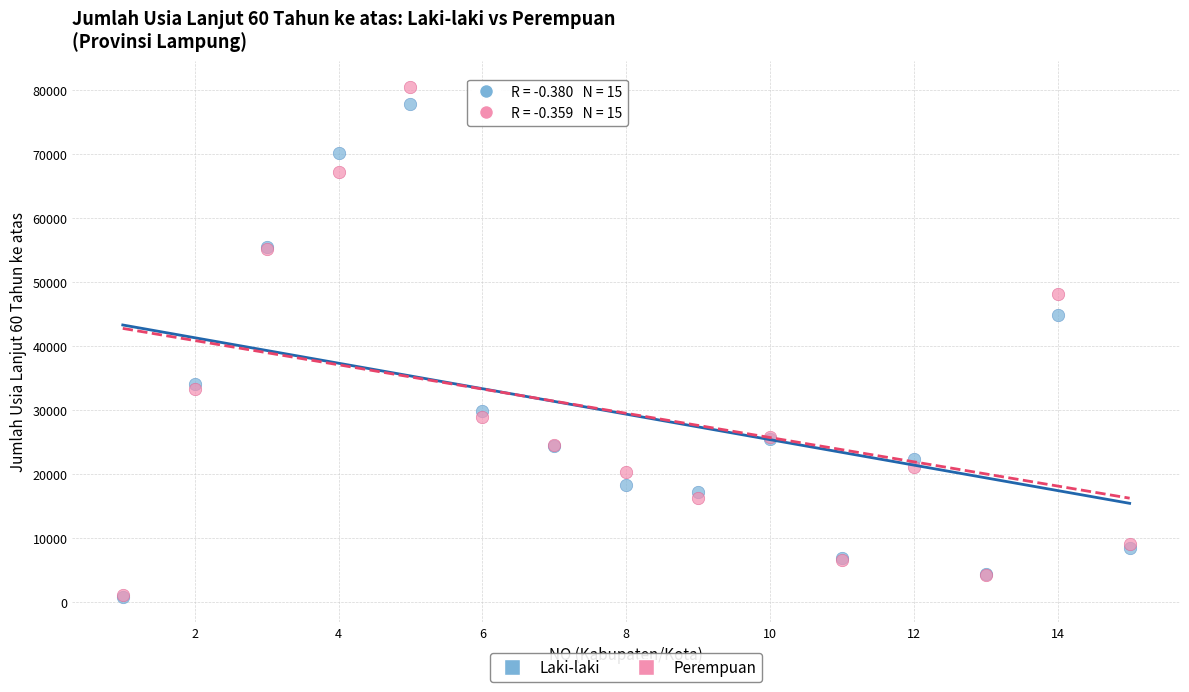

In the Perempuan series, what Y value is closest to 40843?

48113